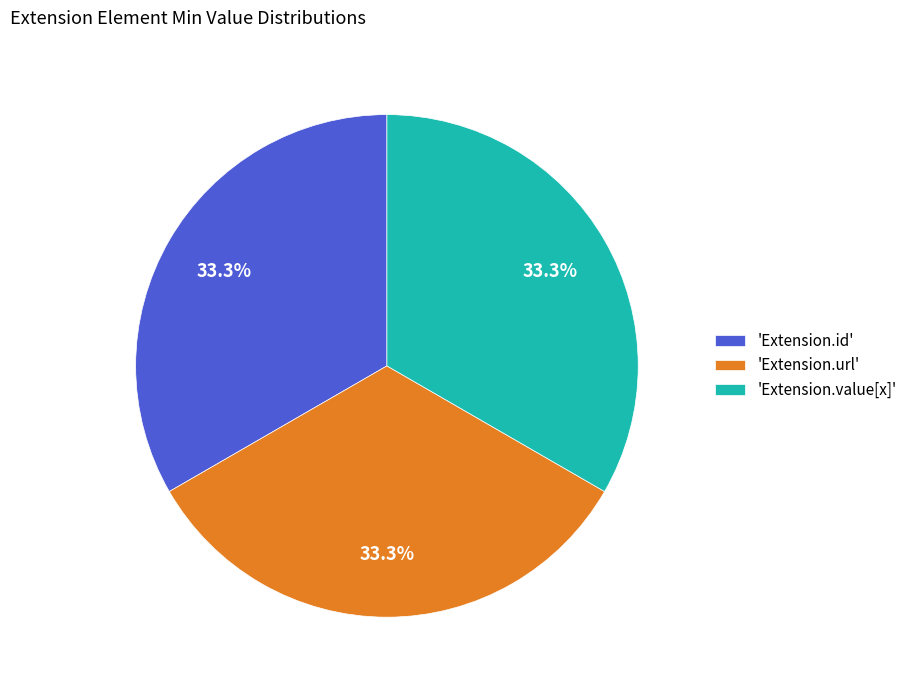

How many segments does this pie chart have?

3